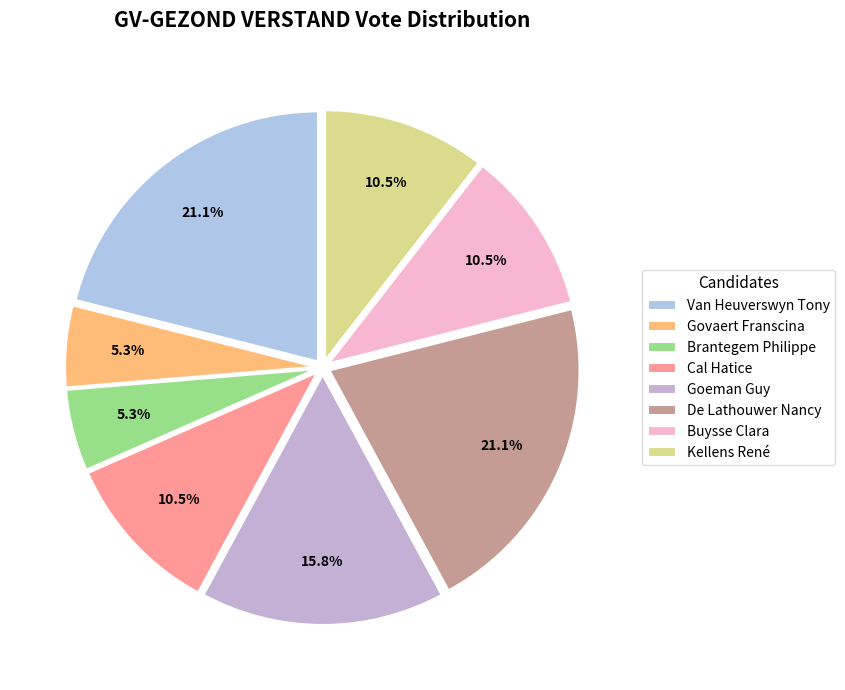

What portion of the pie excludes Van Heuverswyn Tony?

78.9%